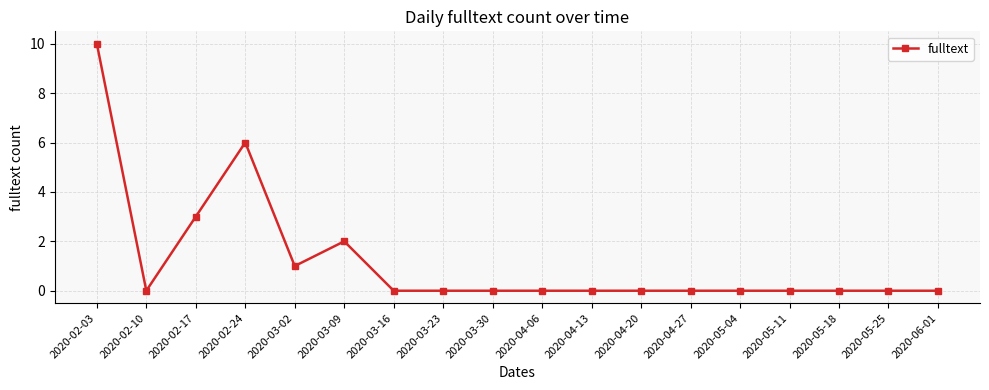

What is the difference between the values at 2020-04-13 and 2020-03-02?

1